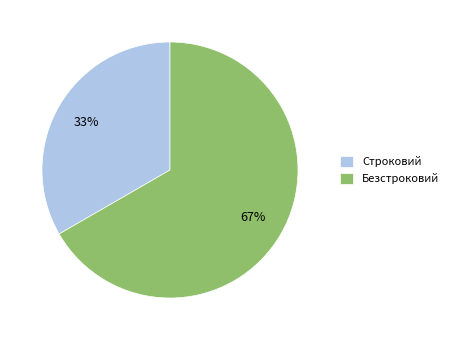

How many slices are in this pie chart?

2